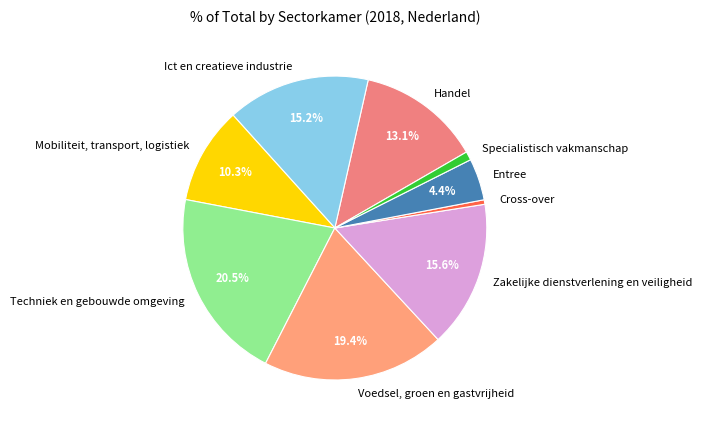

The Entree slice represents 4% of the pie. True or false?

True